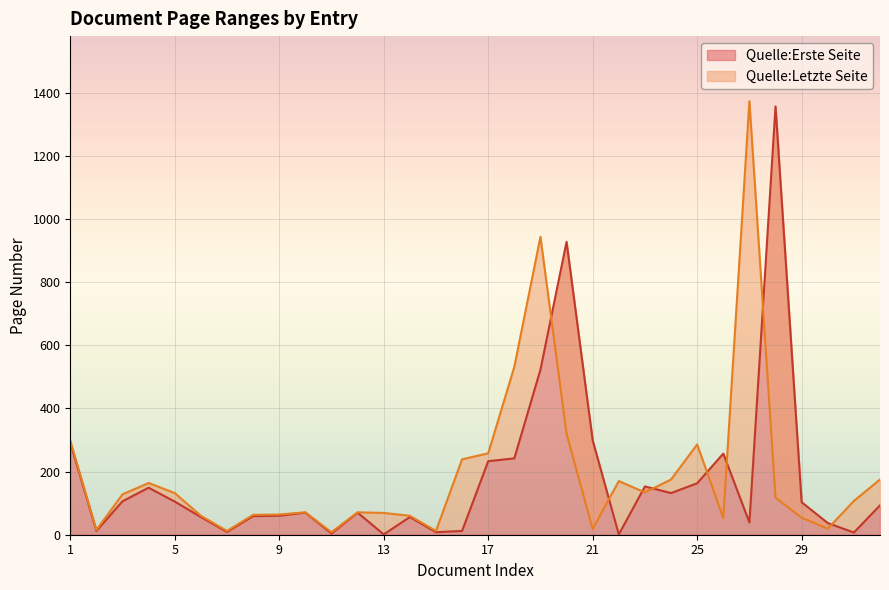

At which label does Quelle:Erste Seite reach its peak?

28